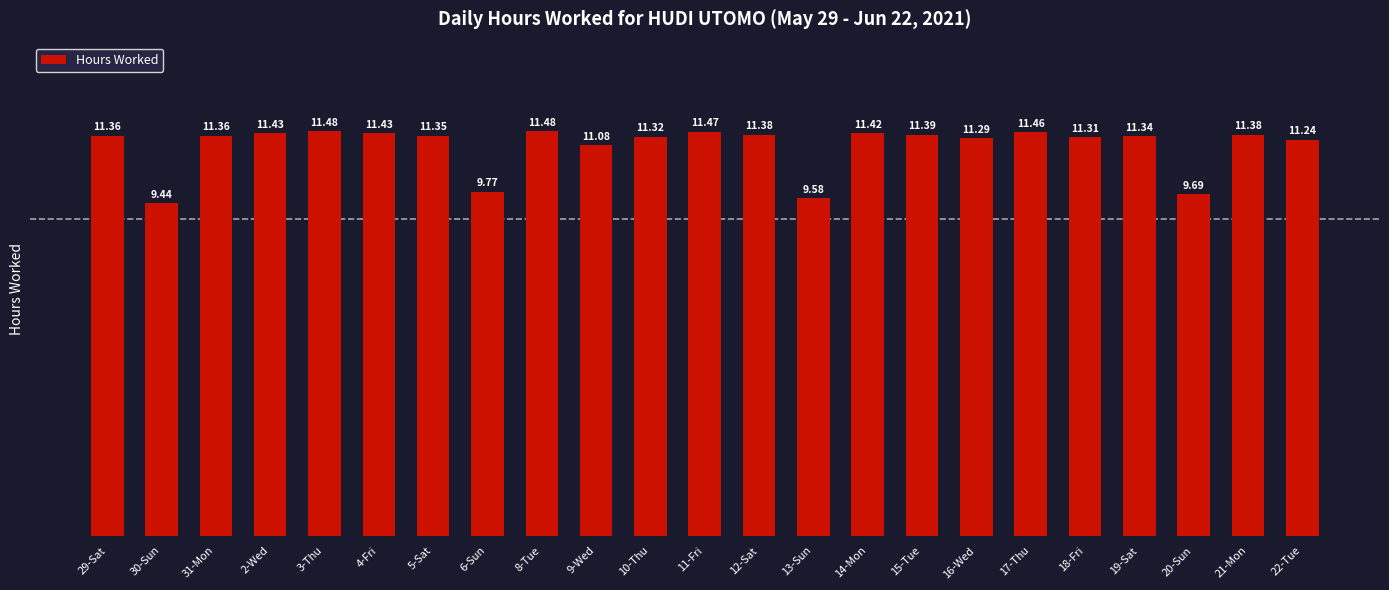

Which label corresponds to the smallest value in the chart?

30-Sun